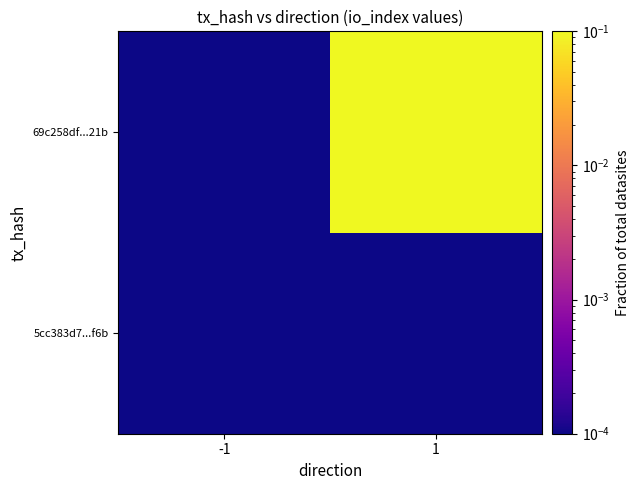

Reading left to right, transcribe all the data shown in this chart.

5cc383d7...f6b: -1=0.0	1=0.0
69c258df...21b: -1=0.0	1=1.0